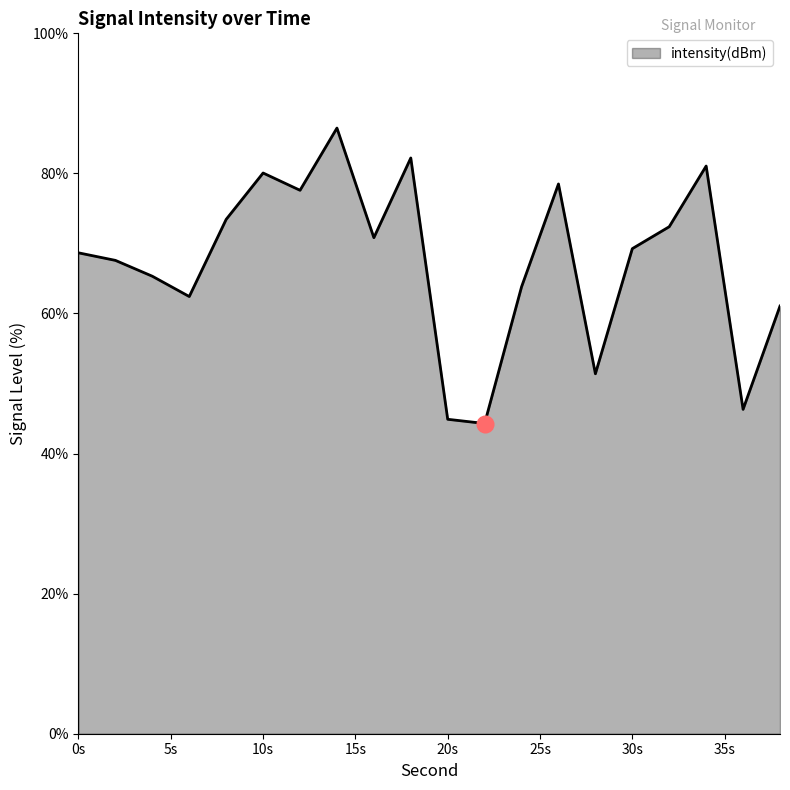

What is the difference between the maximum and minimum values?

42.2